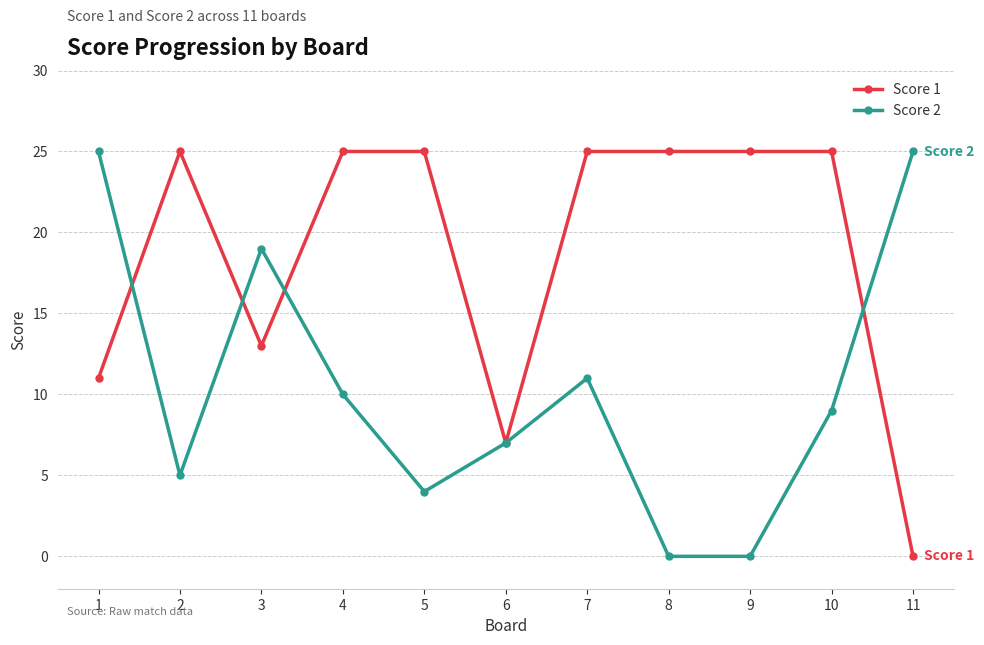

Reading left to right, list all the values displayed in this chart.

Score 1: 1=11	2=25	3=13	4=25	5=25	6=7	7=25	8=25	9=25	10=25	11=0
Score 2: 1=25	2=5	3=19	4=10	5=4	6=7	7=11	8=0	9=0	10=9	11=25